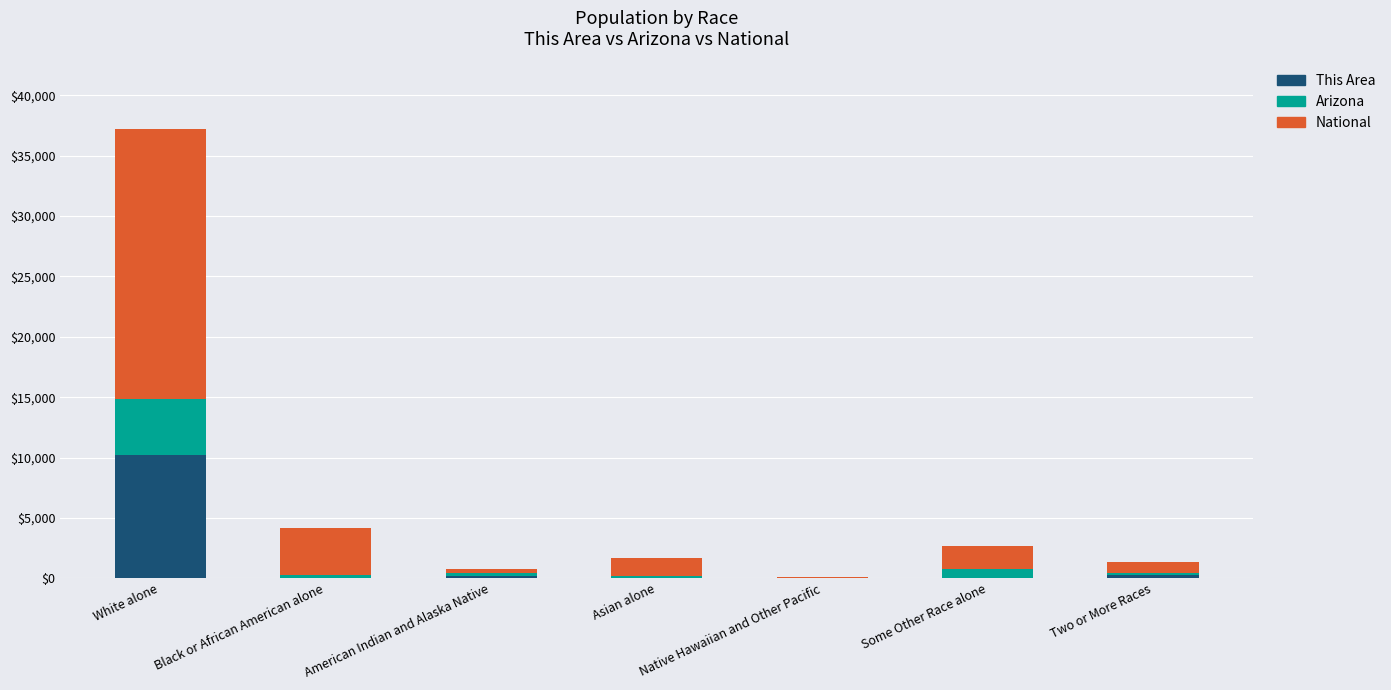

At which category is the sum across all series the highest?

White alone